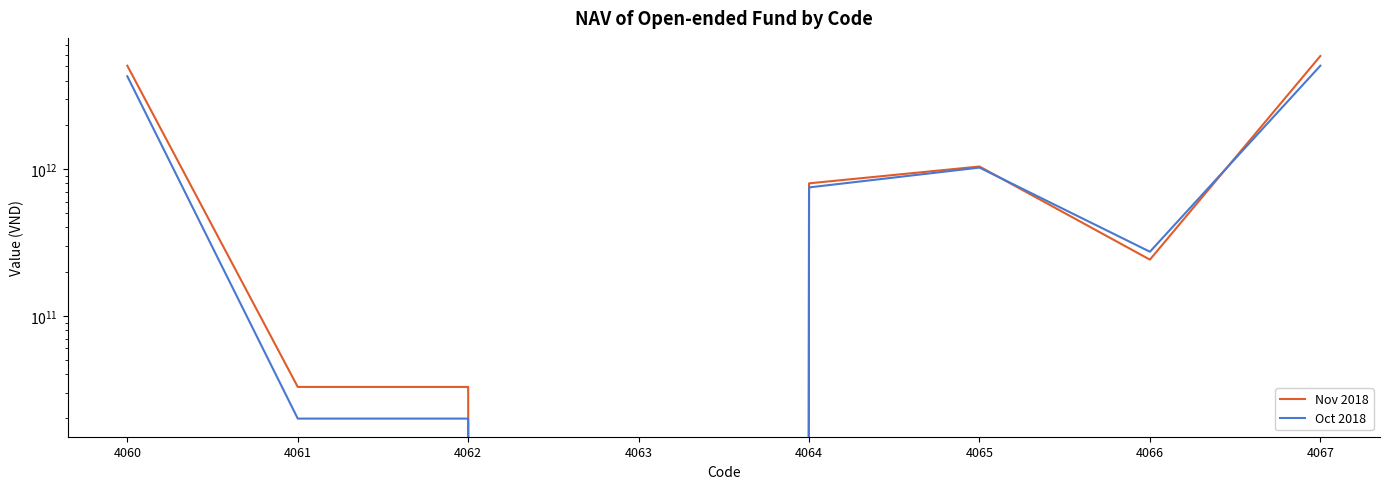

At how many categories does at least one series exceed 5730858711621?

1